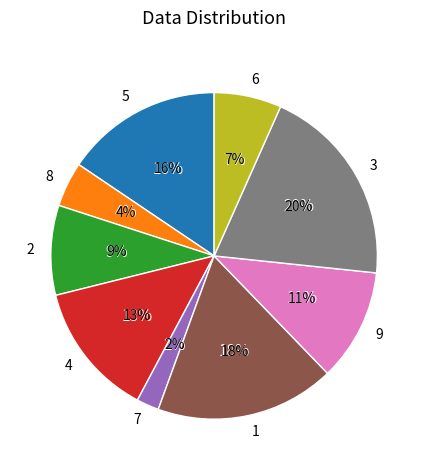

To the nearest percent, what is the combined percentage of 1 and 2?

27%